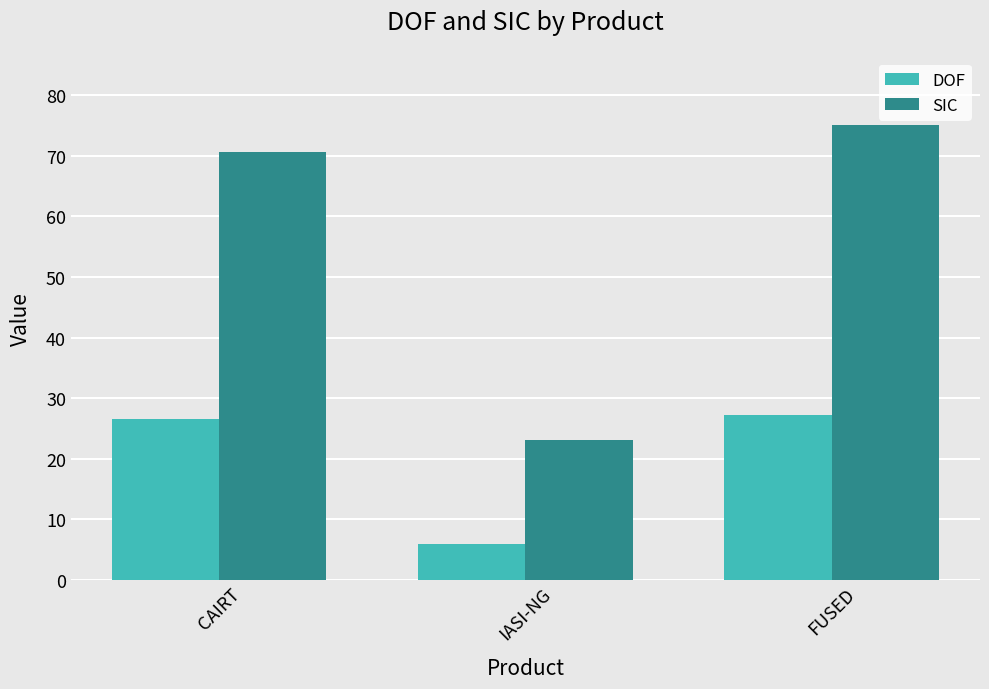

Which series has the widest spread of values?

SIC